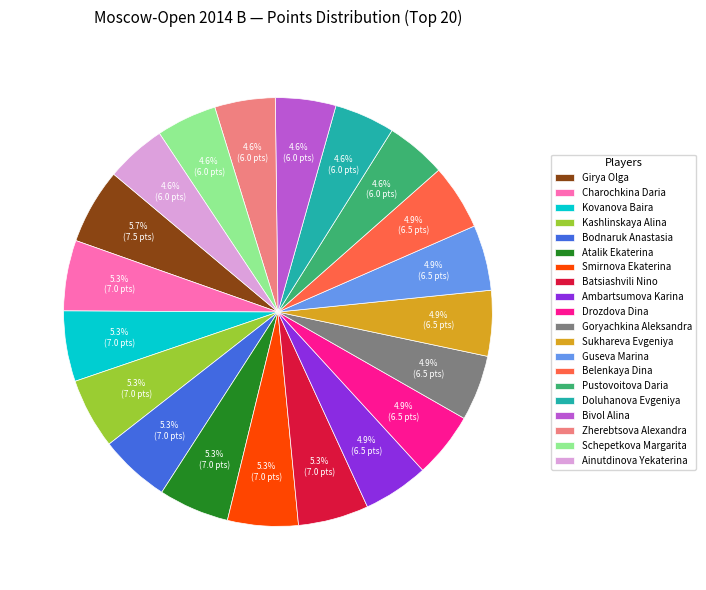

True or false: Belenkaya Dina accounts for 18% of the total.

False